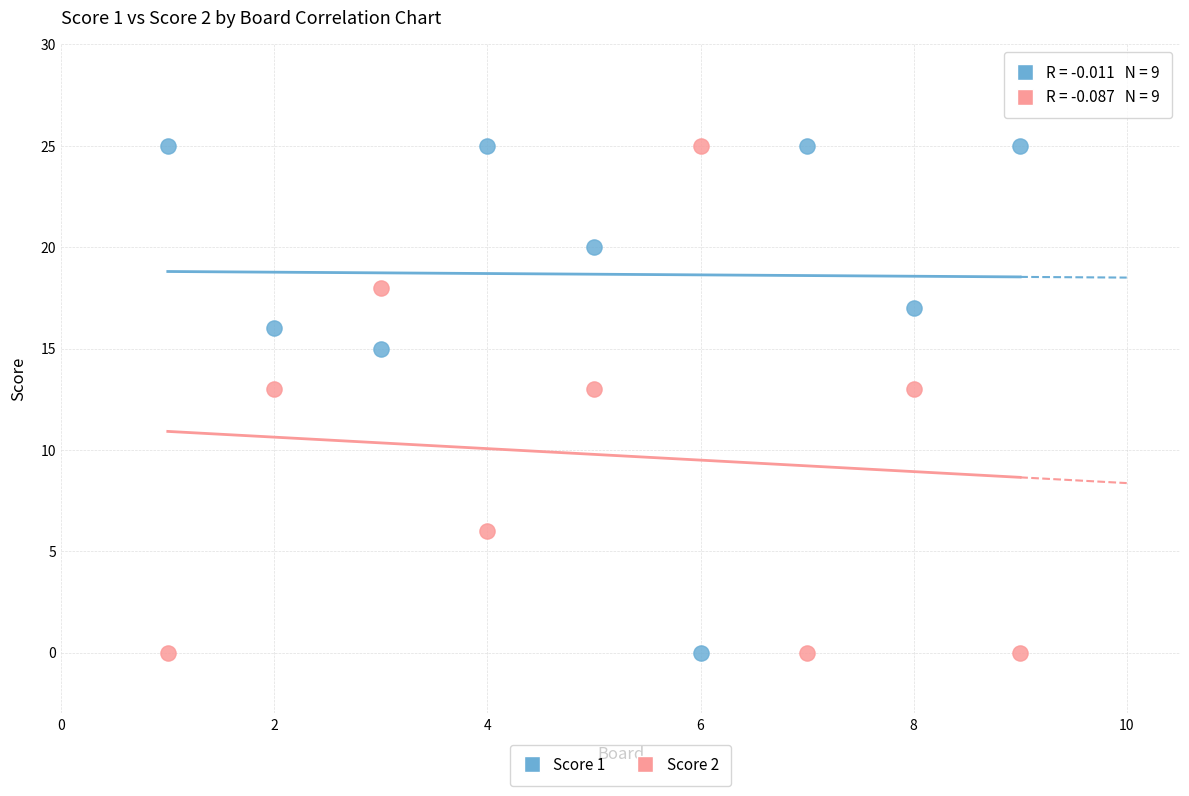

What are all the series names shown in the legend?

Score 1, Score 2